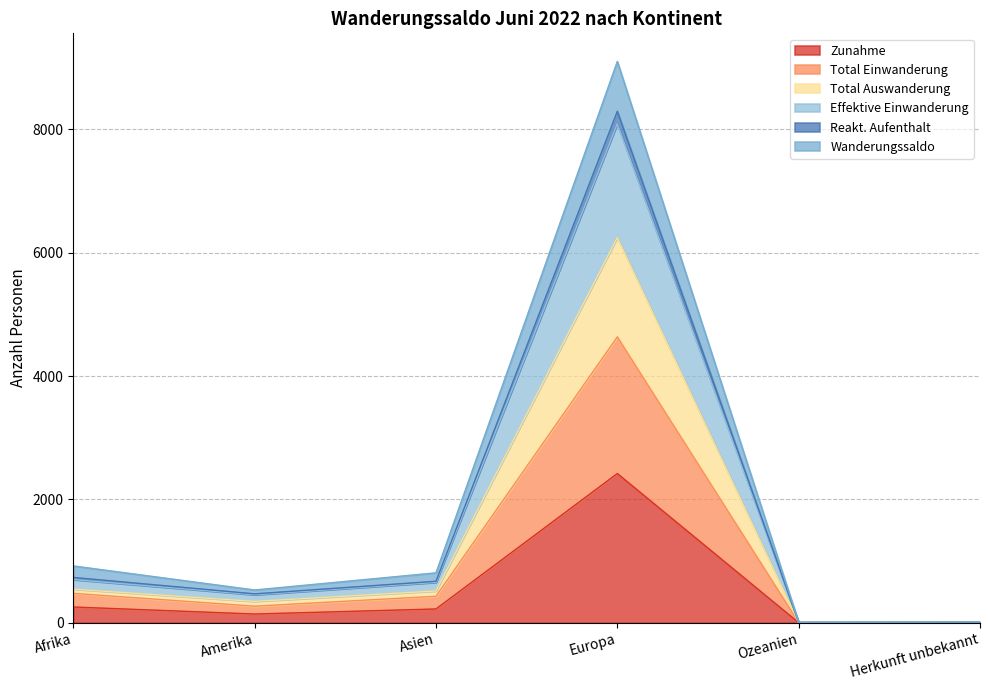

Which category has the highest value in the Zunahme series?

Europa